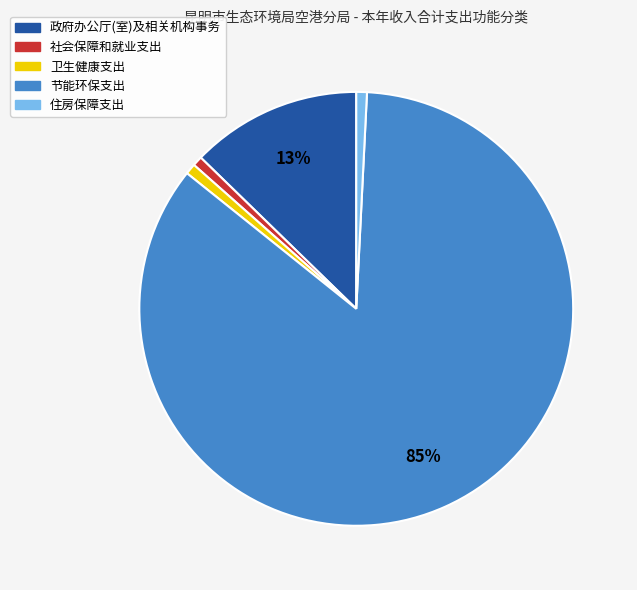

Is the sum of 节能环保支出 and 卫生健康支出 greater than half?

Yes